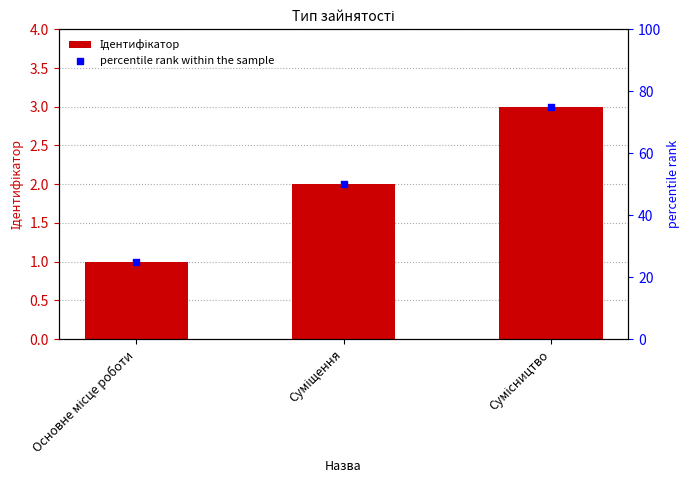

What are all the series names shown in the legend?

Ідентифікатор, percentile rank within the sample